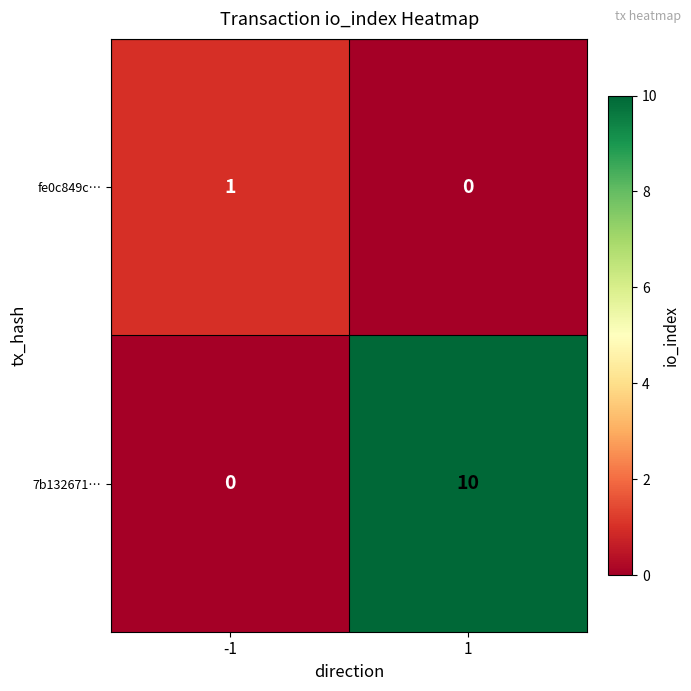

What is the sum of all 7b132671… values?

10